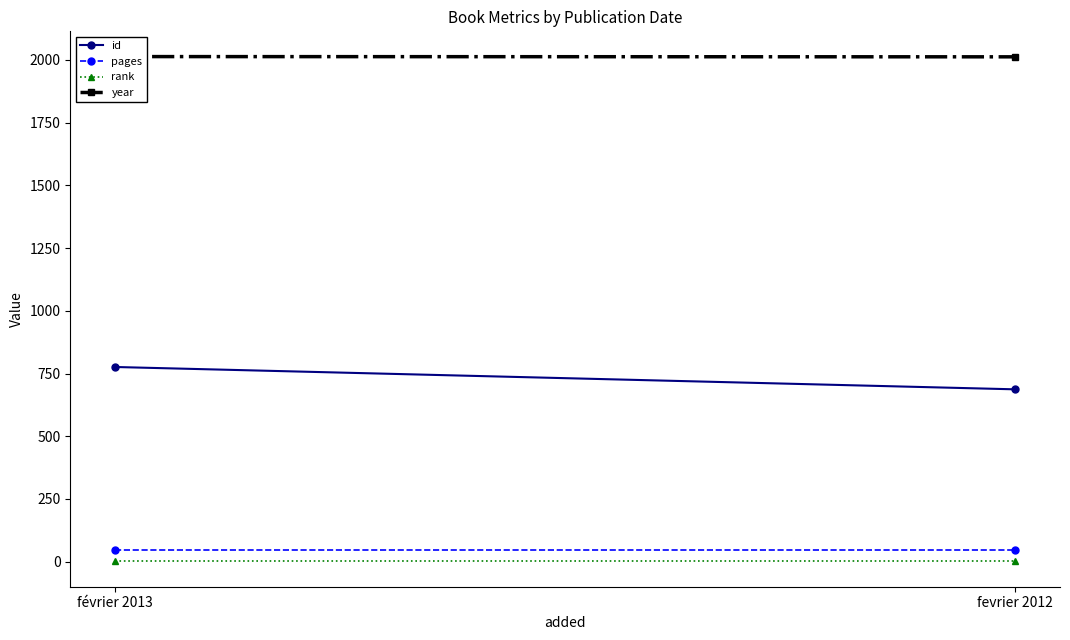

Read the year value at fevrier 2012.

2012